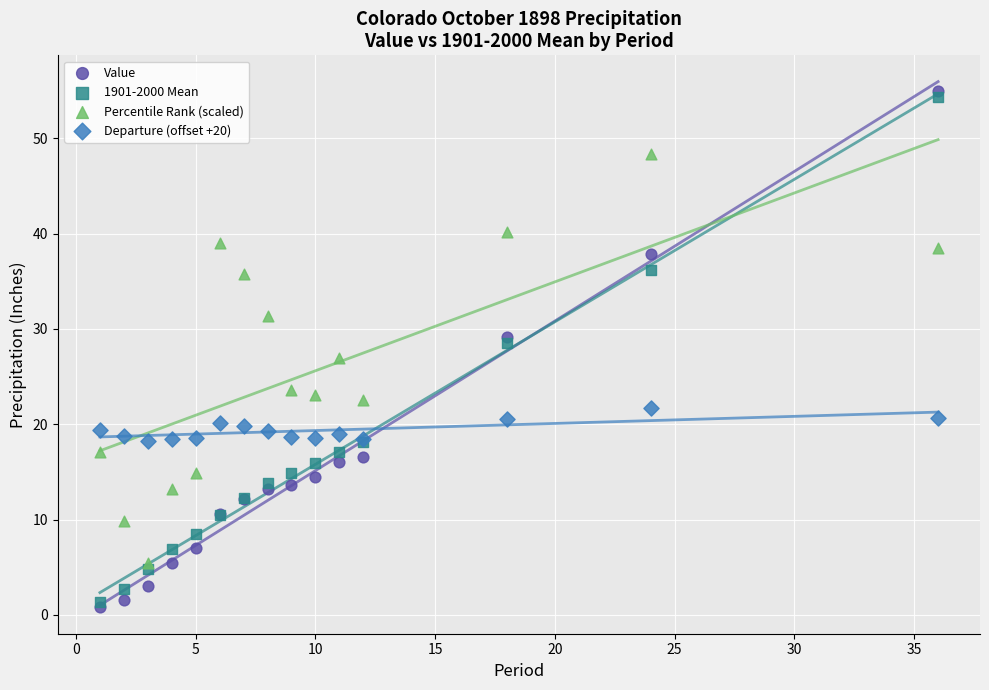

Which series reaches the minimum Y coordinate?

Value